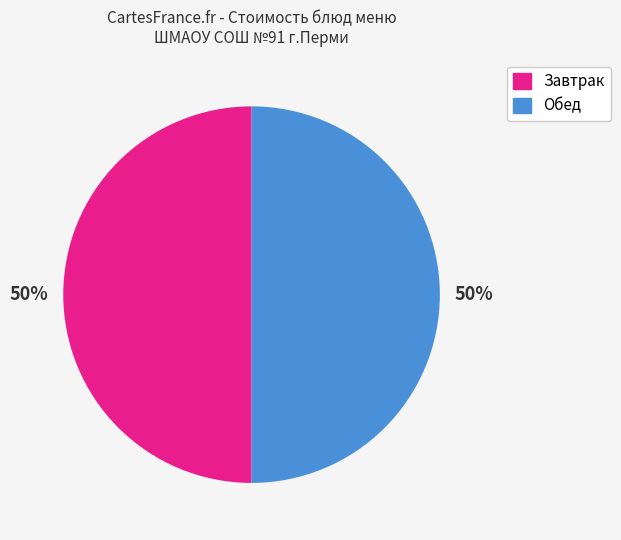

To the nearest percent, what is the average slice percentage?

50%